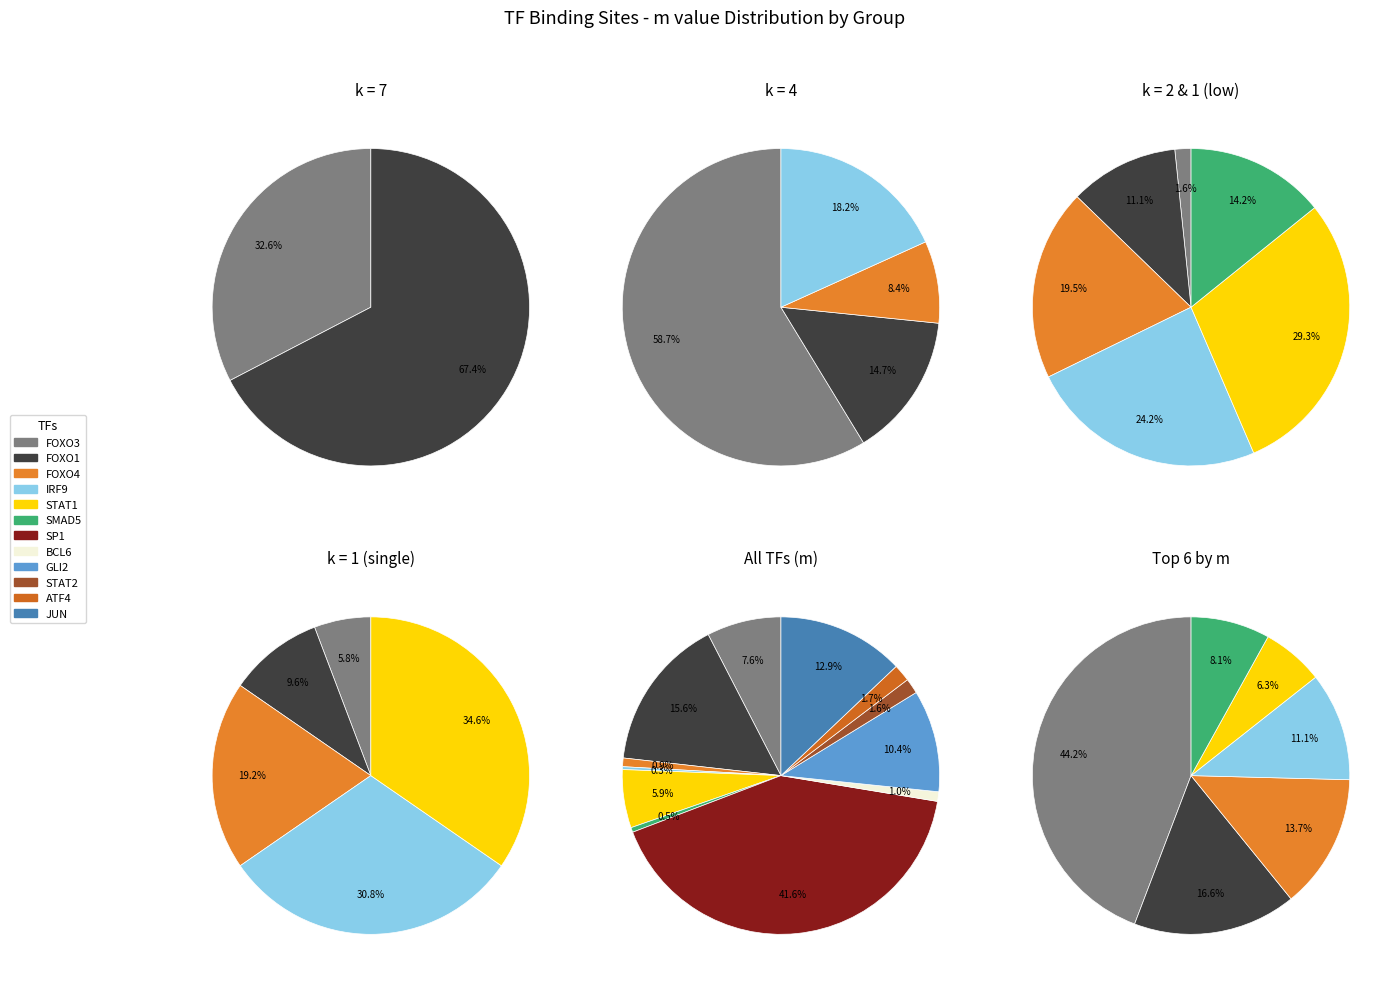

Is it true that BCL6 is 8% of the pie?

False